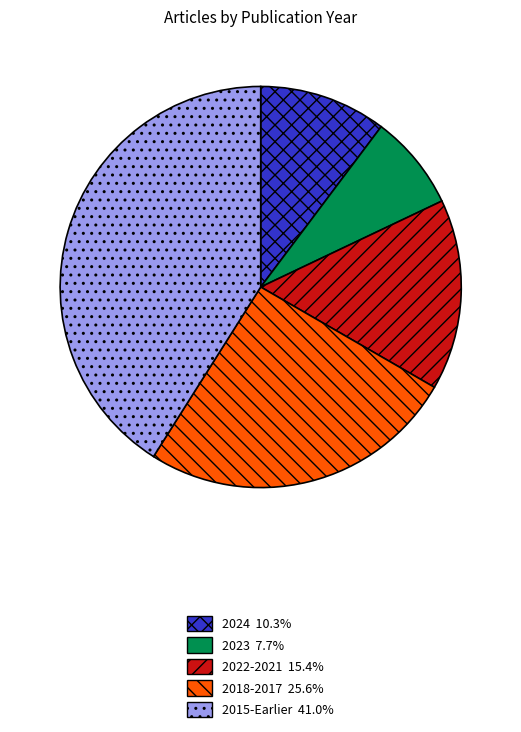

How many slices are in this pie chart?

5